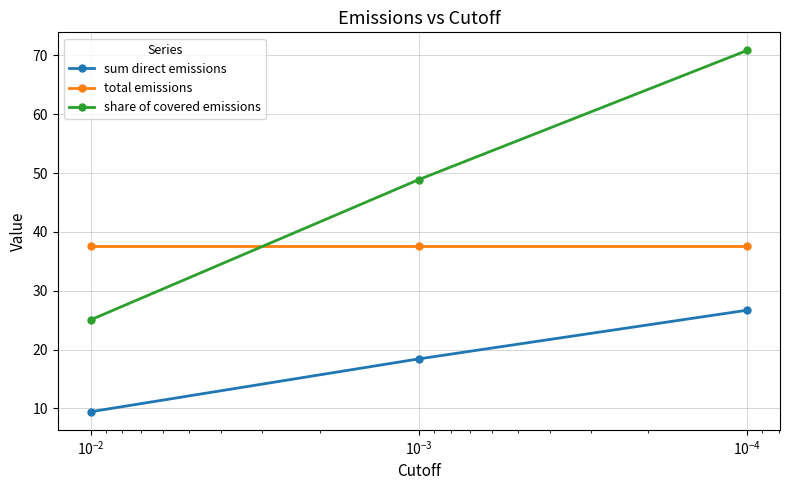

How many lines are shown in the chart?

3